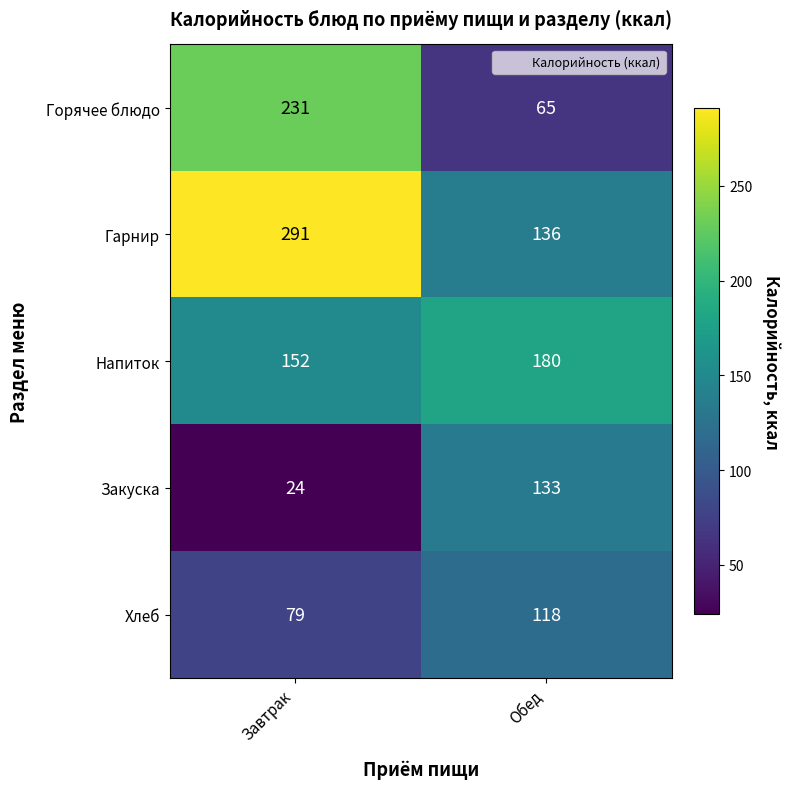

How many series are shown in this chart?

5